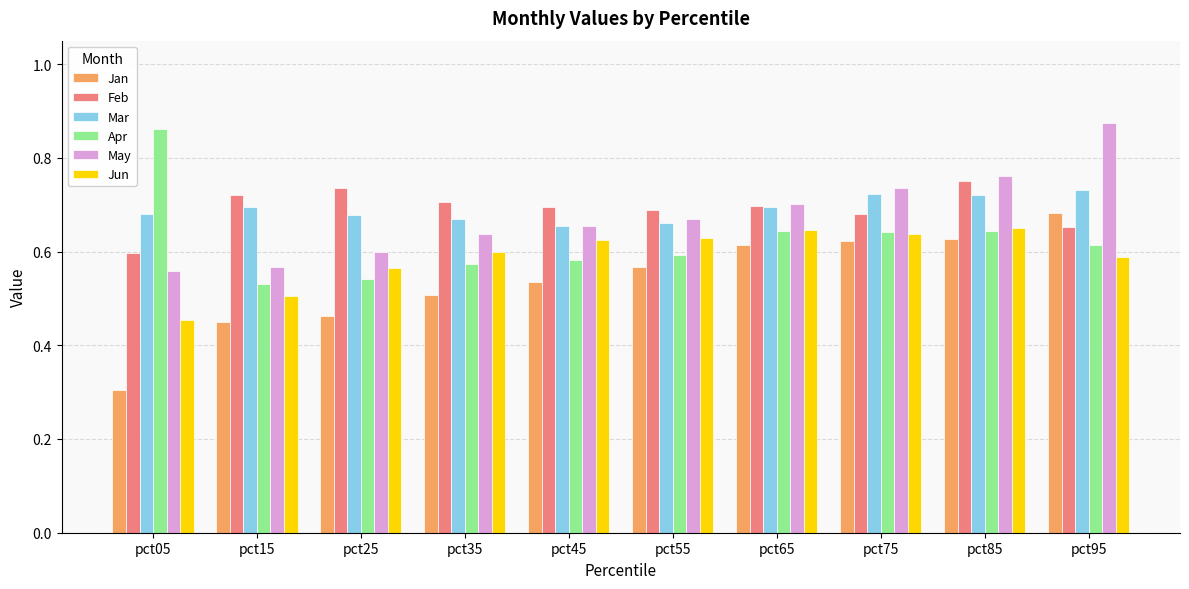

Is the value of Mar at pct15 greater than the value of Jan at pct05?

Yes